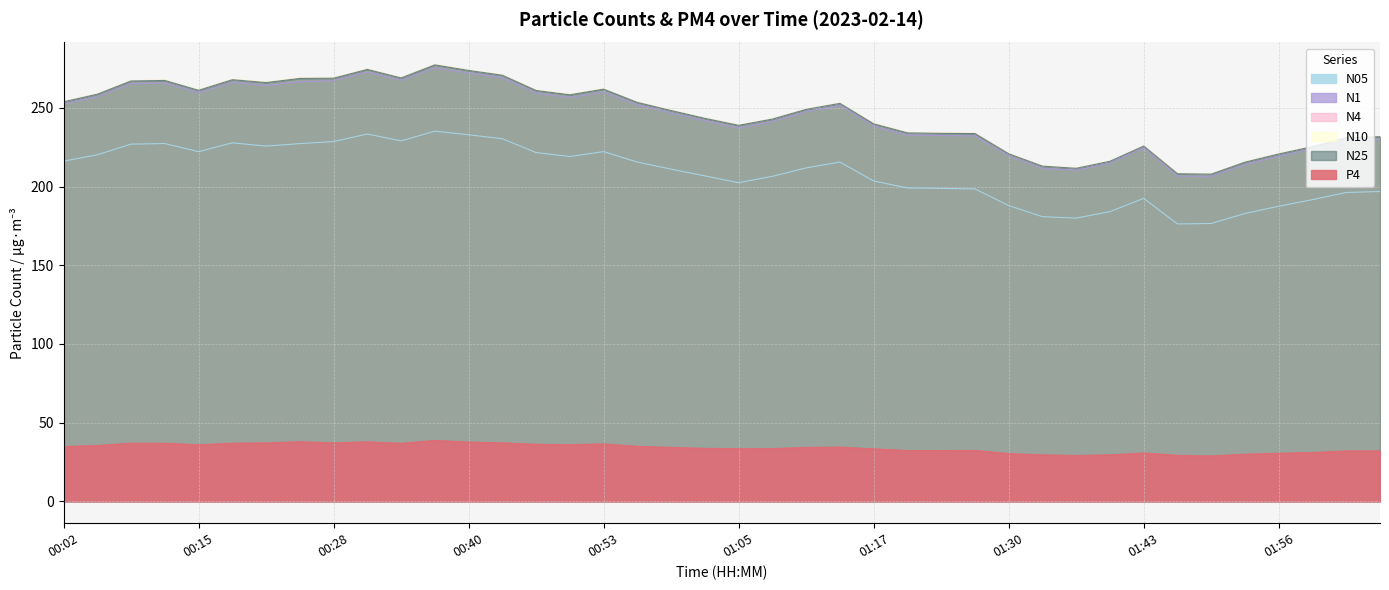

At how many categories does at least one series exceed 277?

1